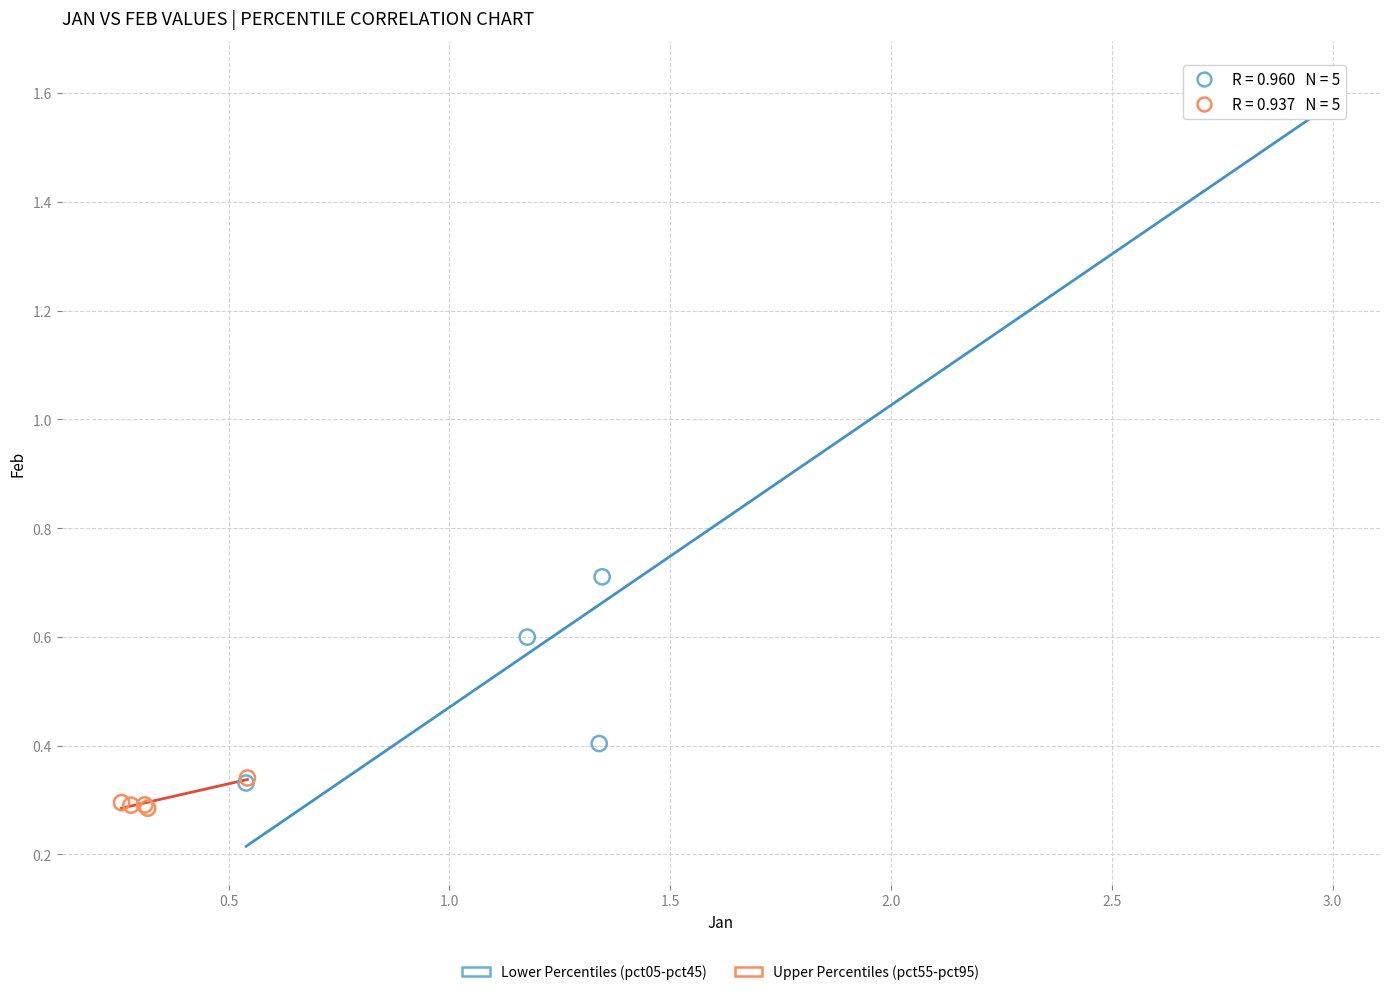

What are all the series names shown in the legend?

Lower Percentiles (pct05-pct45), Upper Percentiles (pct55-pct95)